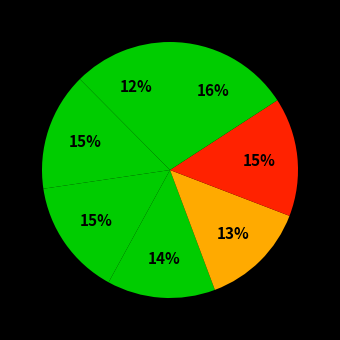

Rank the categories by value from highest to lowest.

2021-10-17, 2021-10-16, 2021-10-12, 2021-10-13, 2021-10-14, 2021-10-15, 2021-10-11